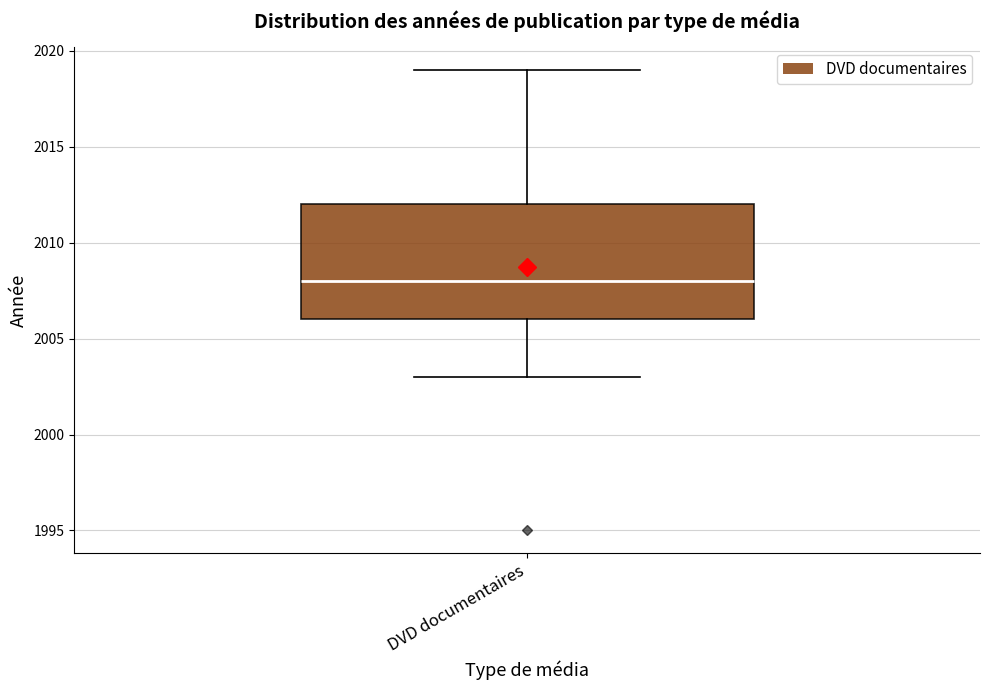

Transcribe this box plot: give where the median line is, the range the box spans, and where the two whiskers end, as read against the y-axis. The values are not printed on the chart, so give them approximately, as read against the axis.

median 2008, box 2006 to 2012, whiskers 2003 to 2019